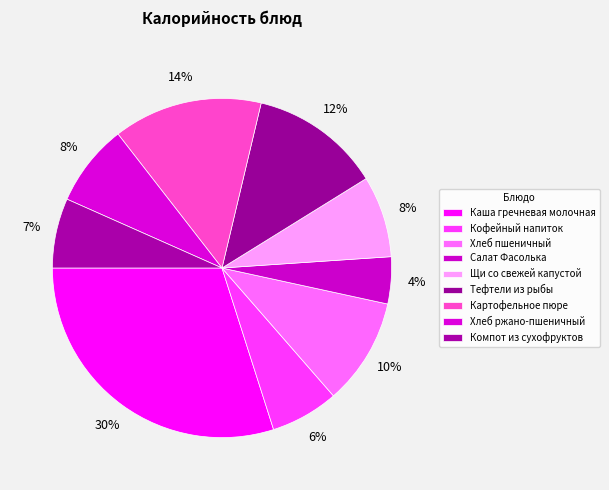

Do Кофейный напиток and Тефтели из рыбы together represent more than half of the pie?

No